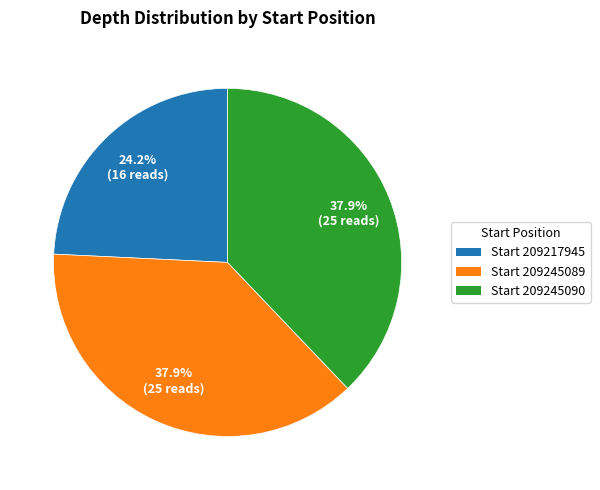

Is there any slice that represents more than half of the pie?

No